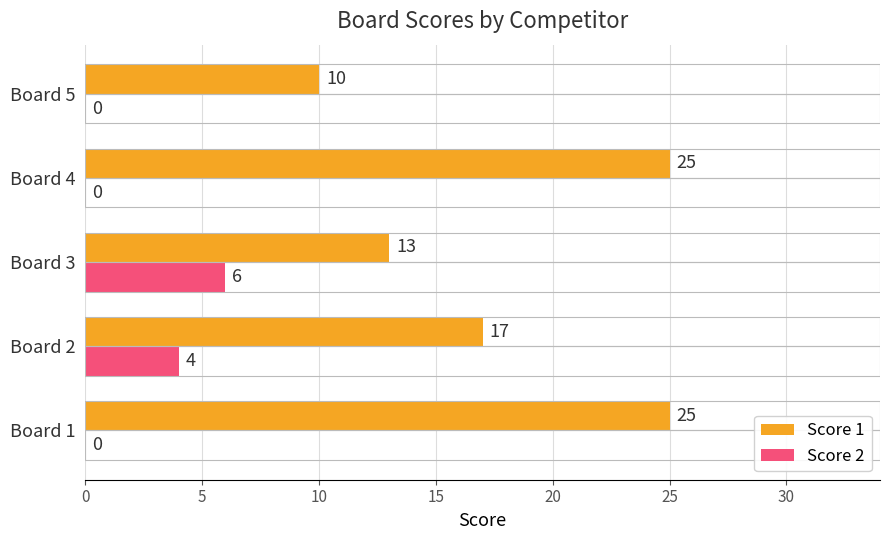

Is it true that Score 2 equals 6 at Board 3?

True